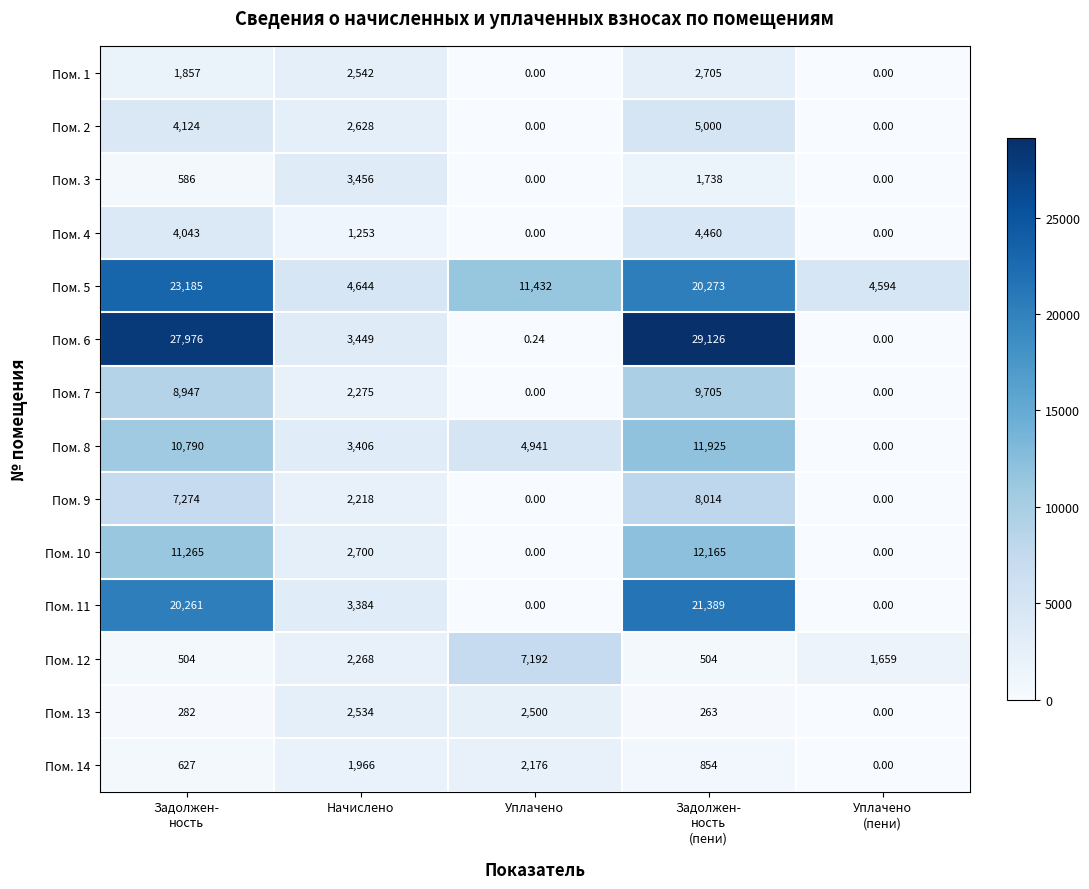

How many positive values does the Пом. 4 series have?

3